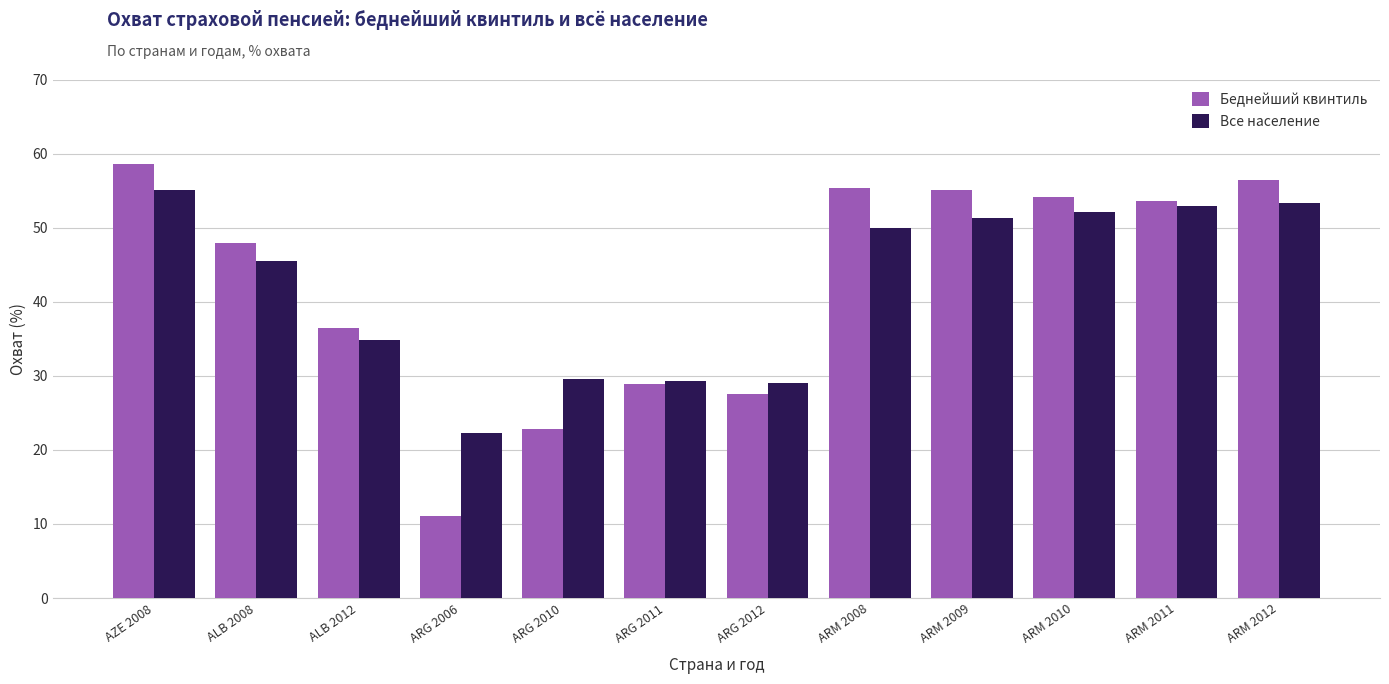

How many data points in Все население are less than 49?

6